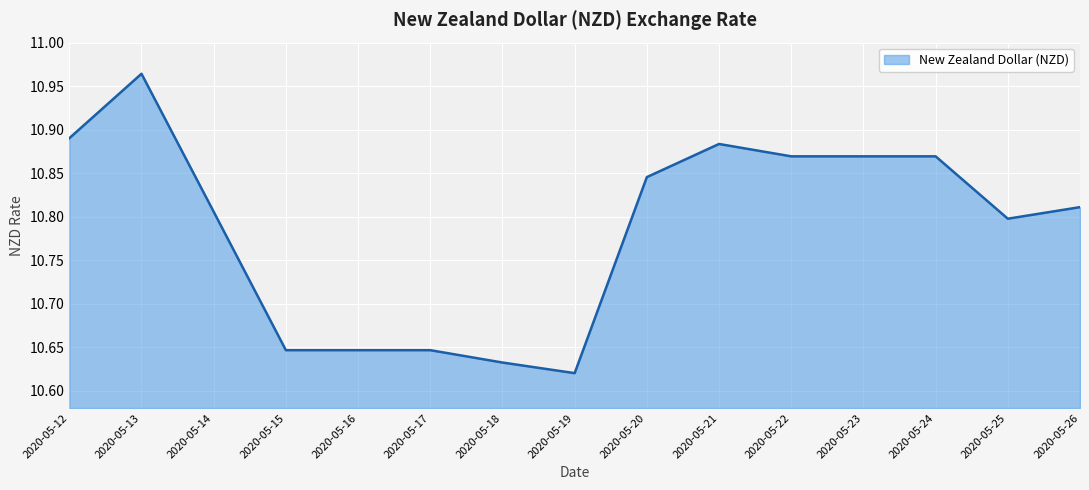

The value at 2020-05-26 is 18.0. True or false?

False